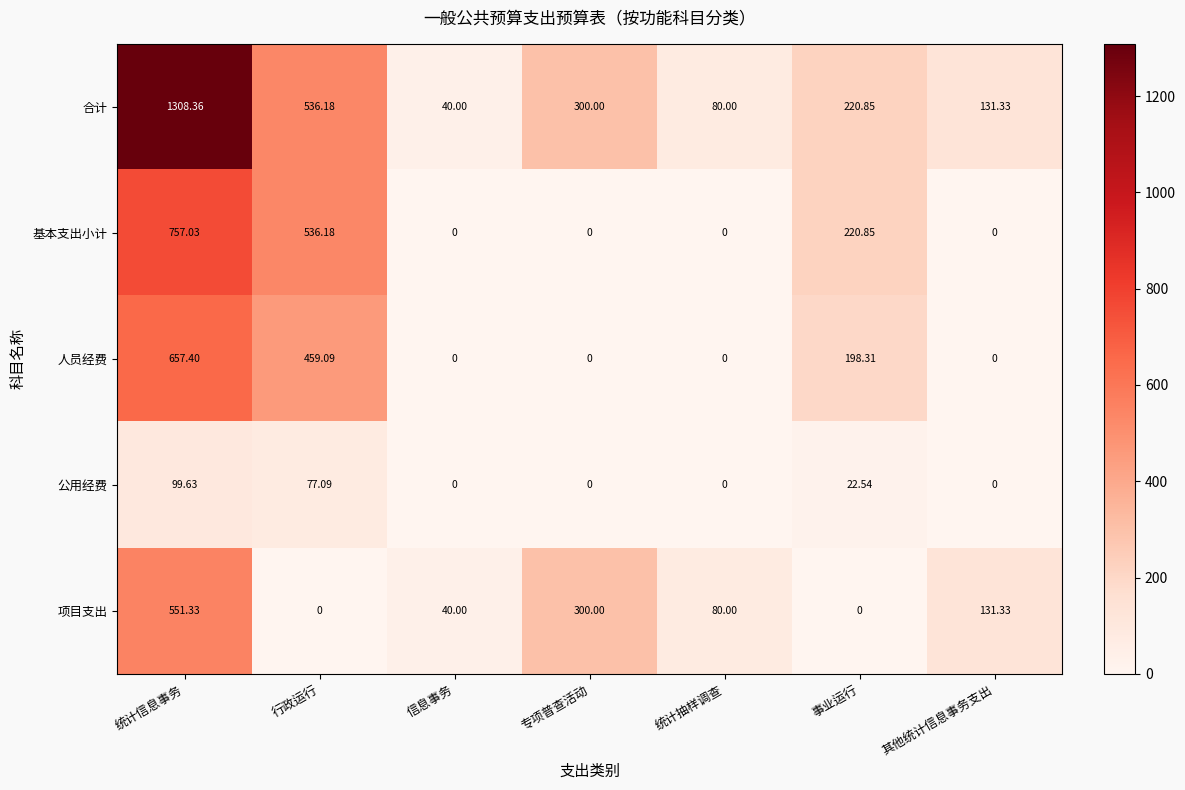

Which category has the lowest value in the 合计 series?

信息事务